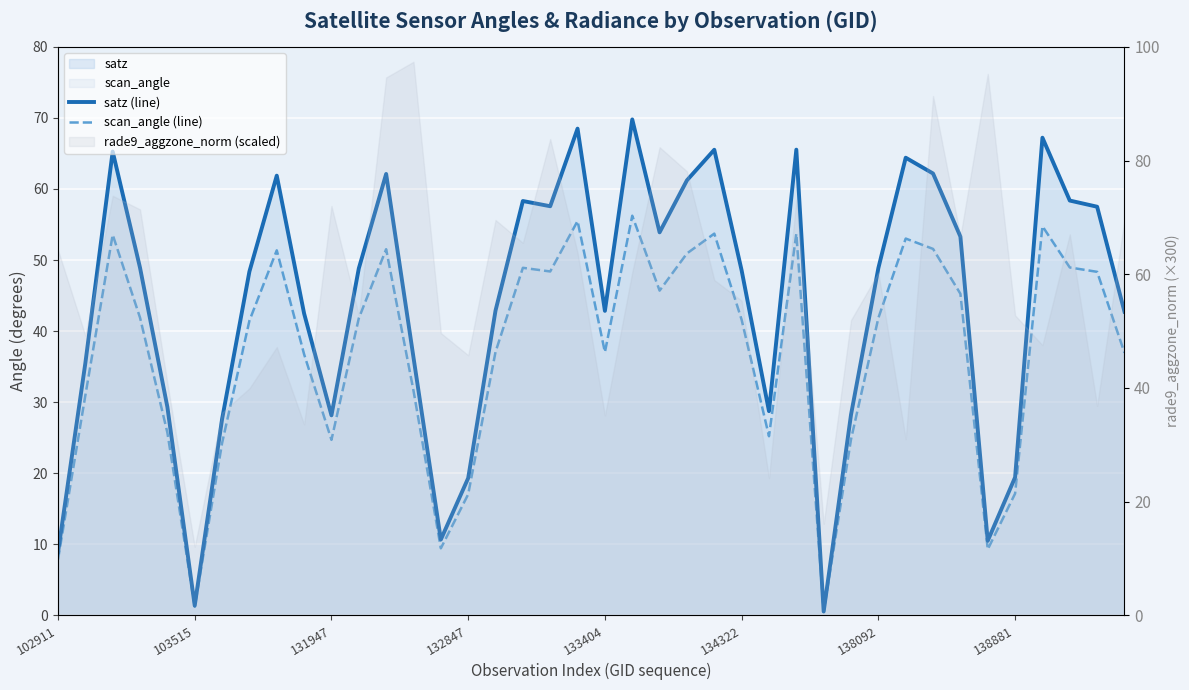

Which series changed the most between 132847 and 12?

satz (line)